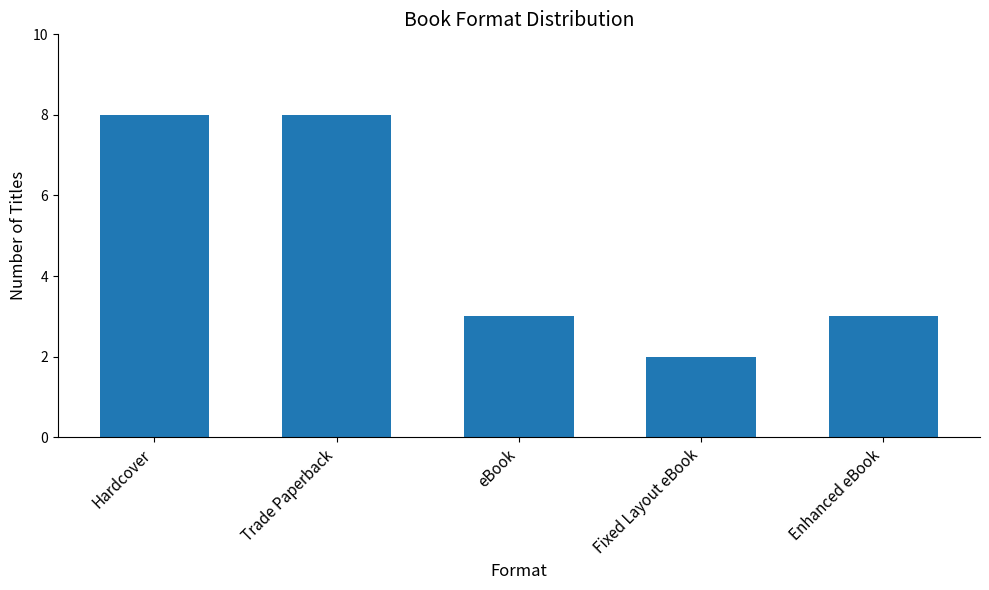

What is the value of the 3rd bar from the left?

3